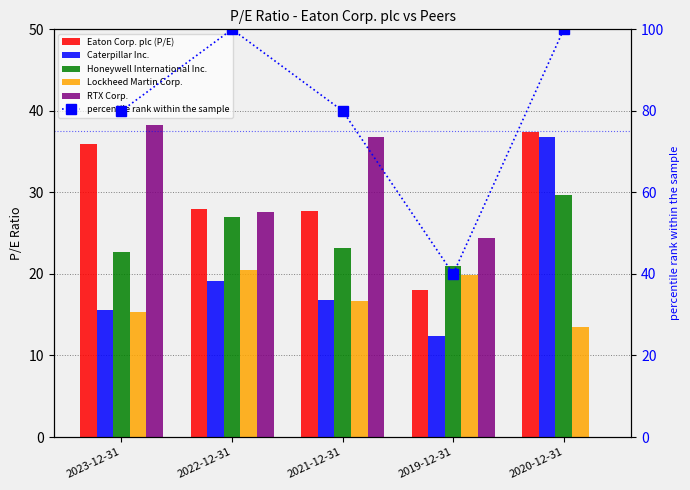

Which series has the largest total across all categories?

percentile rank within the sample